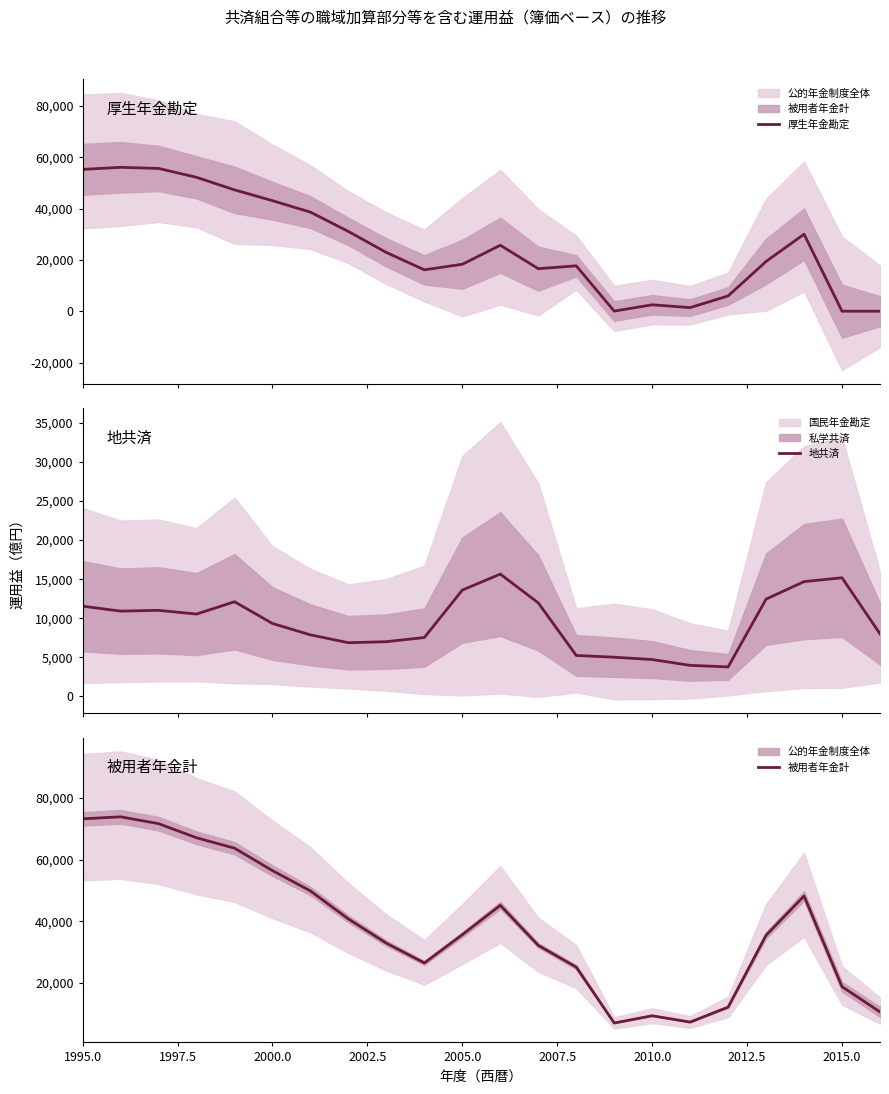

Reading left to right, what are all the values shown in this chart?

厚生年金勘定: 55268	56061	55637	52164	47286	43067	38607	31071	22884	16125	18298	25708	16582	17682	50	2518	1403	5965	19396	30008	3	5
地共済: 11543	10910	11009	10535	12109	9328	7872	6870	7000	7534	13604	15645	11966	5242	5014	4717	3969	3776	12445	14684	15178	8004
被用者年金計: 73273	73935	71706	67131	63750	56466	49873	40777	32912	26506	35684	45209	32211	25149	7013	9358	7310	12168	35502	48236	18793	10615